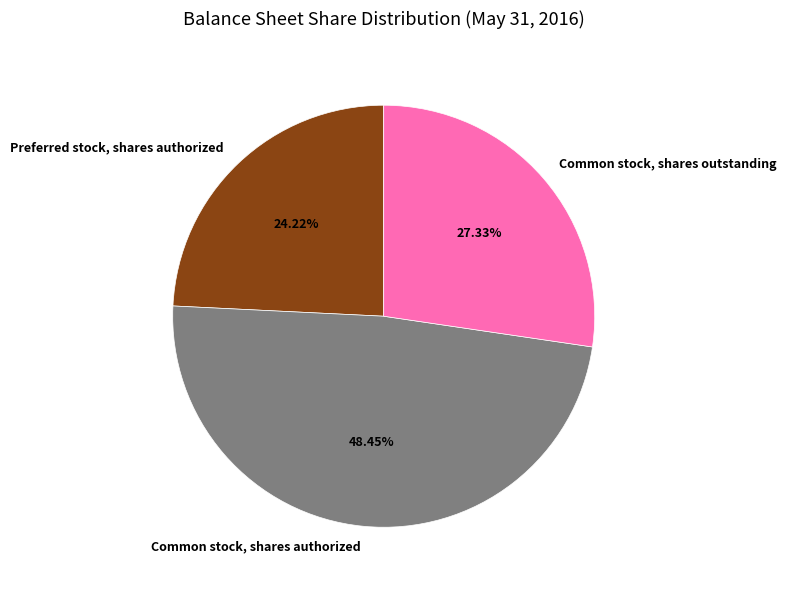

How many slices are in this pie chart?

3